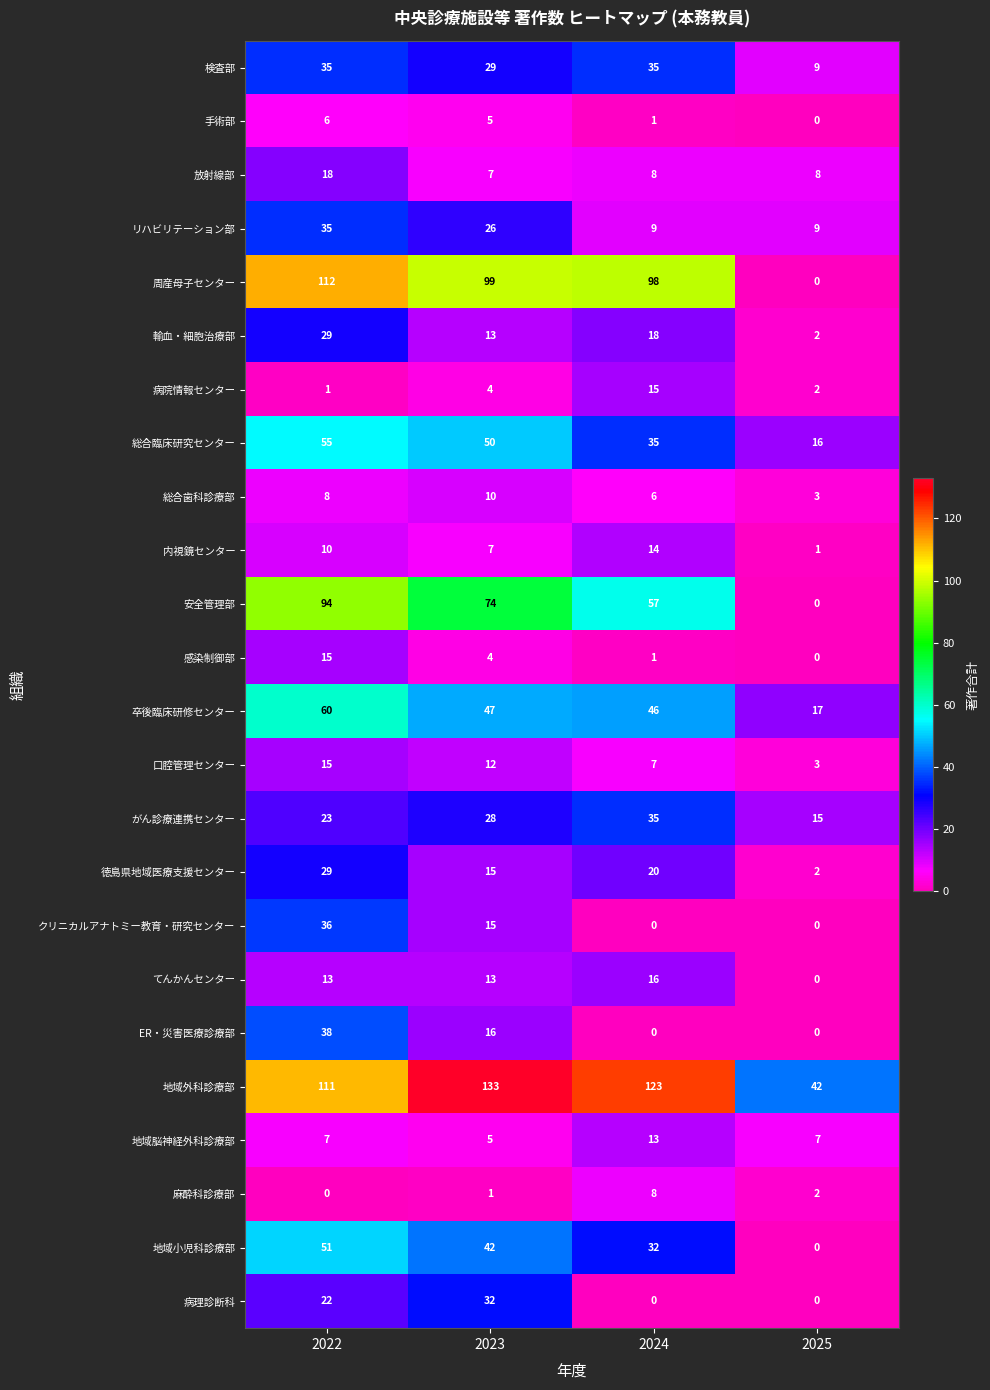

Rank the categories by 麻酔科診療部 value from lowest to highest.

2022, 2023, 2025, 2024